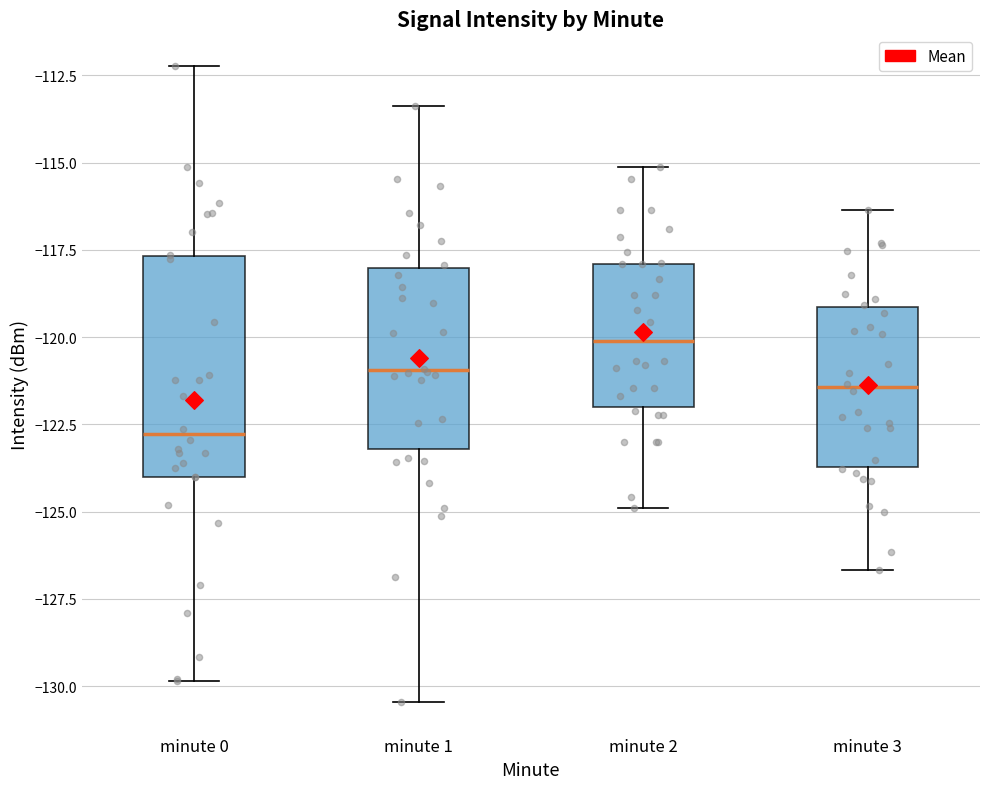

Which box is the tallest, from its lower edge to its upper edge?

minute 0